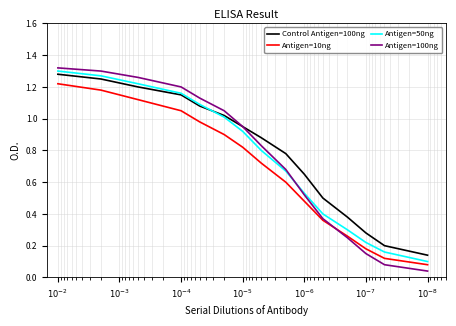

At how many categories does at least one series exceed 0?

15